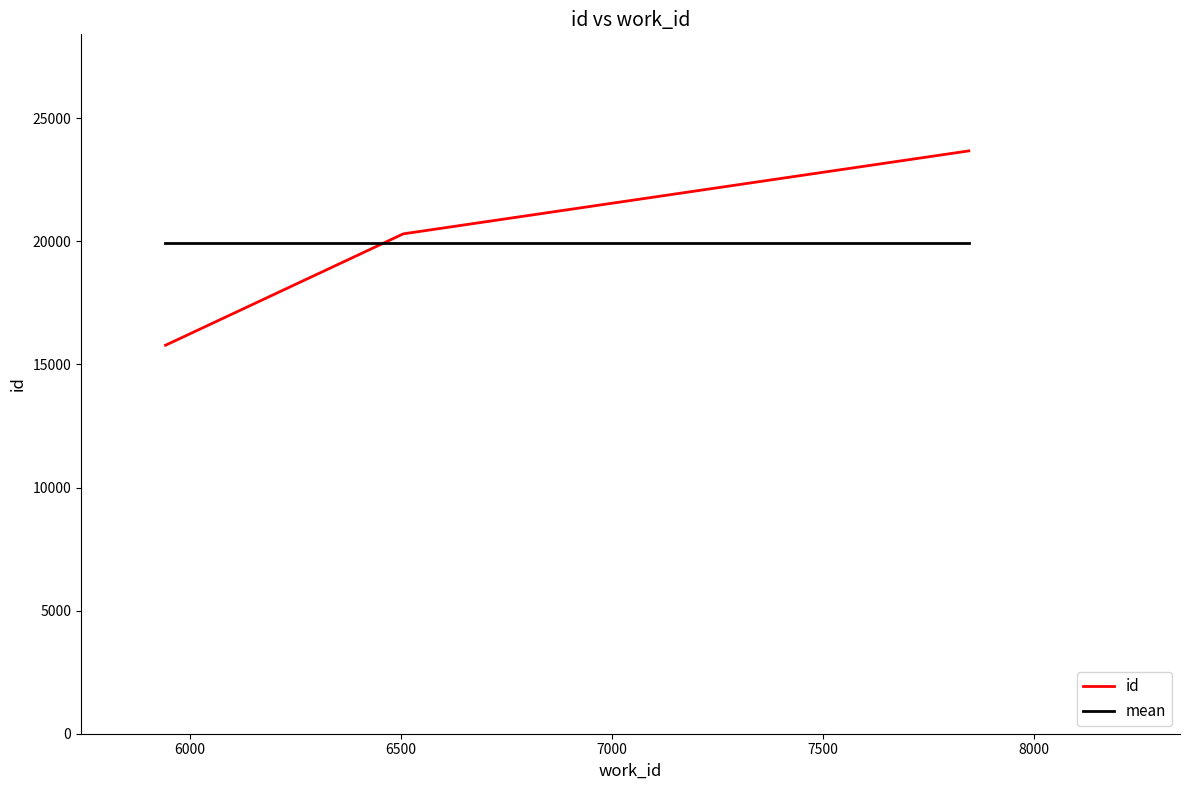

What is the sum of all mean values?

59765.0